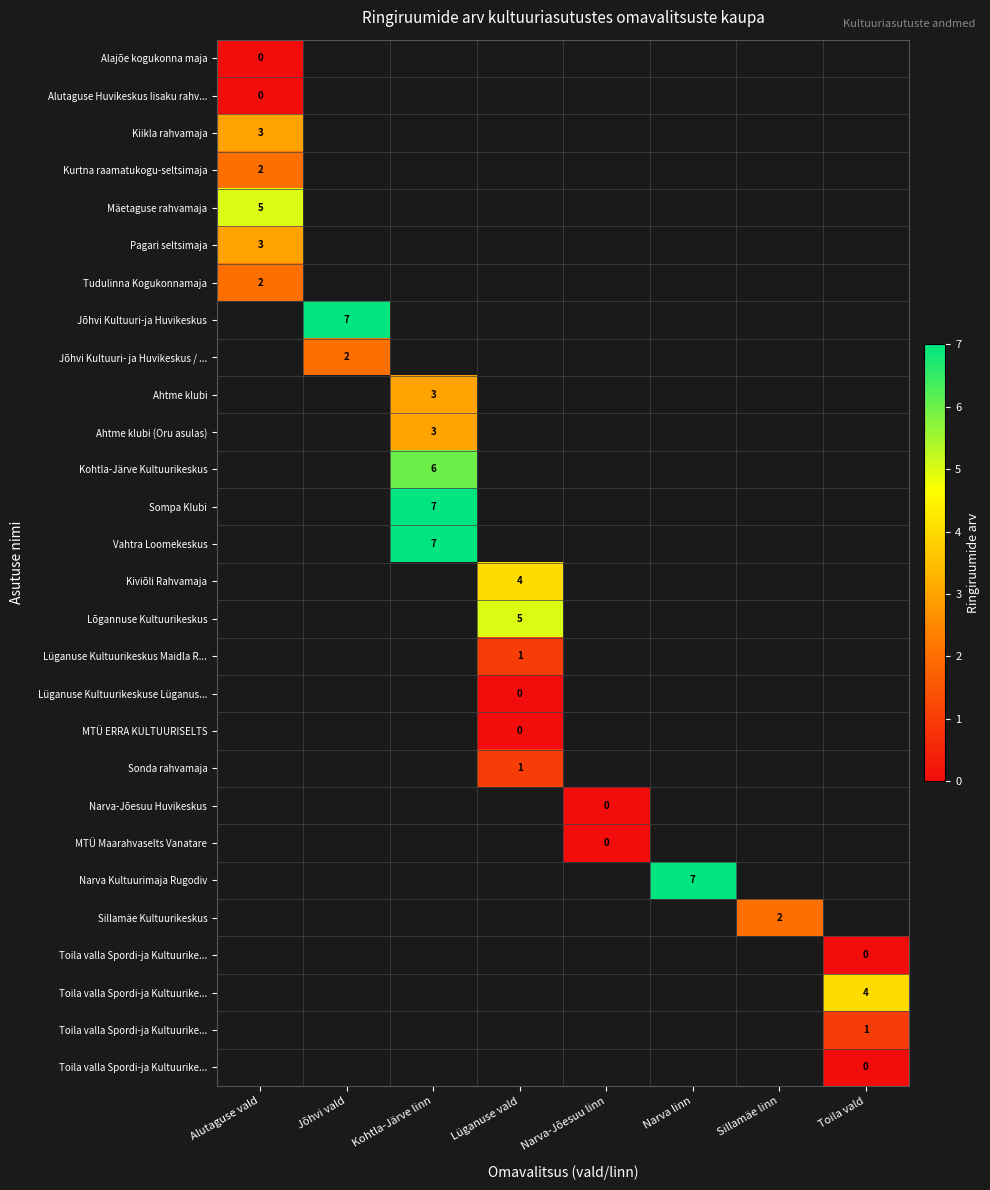

How many data points does each series have?

8